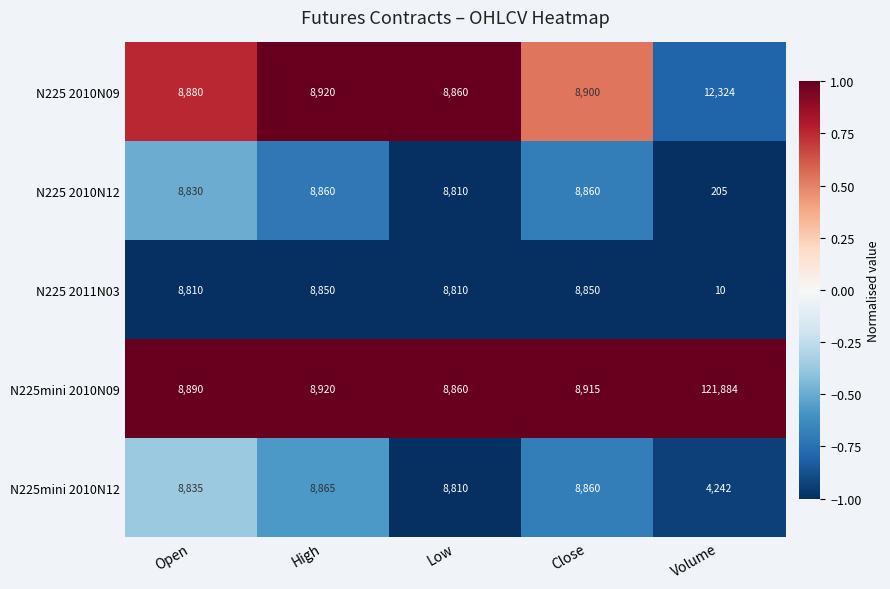

List the series in order of their peak value, highest first.

N225mini 2010N09, N225 2010N09, N225mini 2010N12, N225 2010N12, N225 2011N03